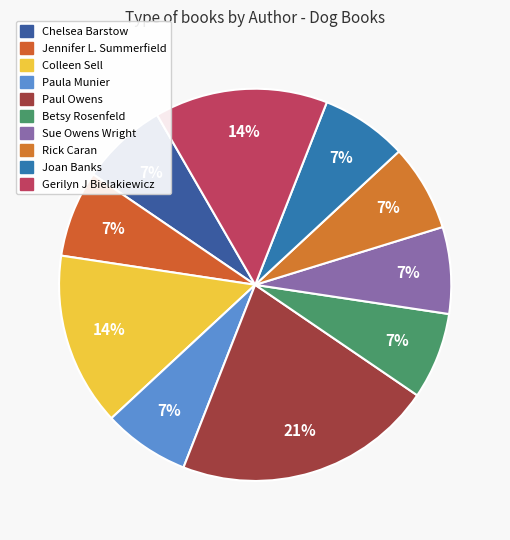

To the nearest percent, what is the difference between the largest and smallest slice percentages?

14%